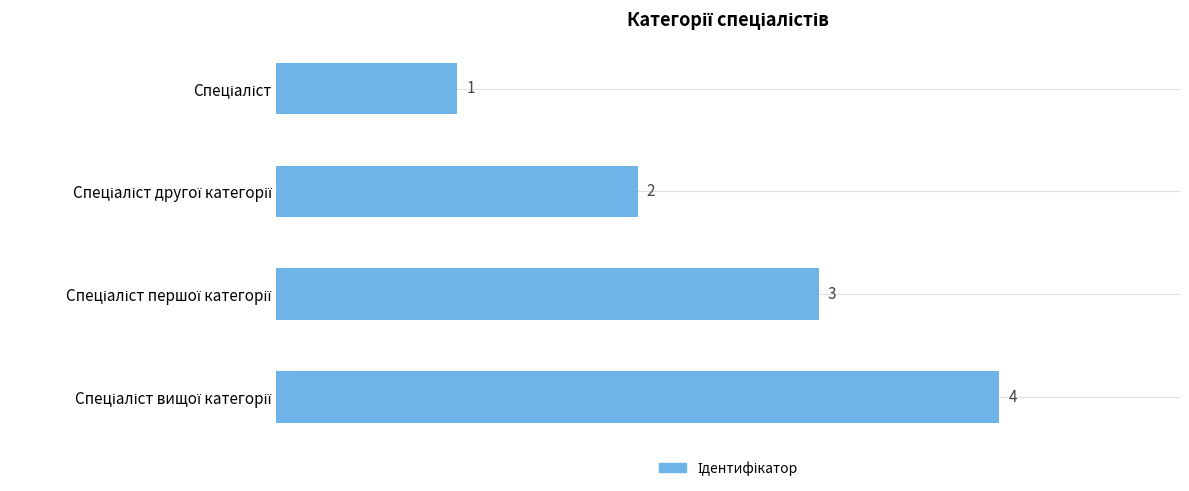

How many values are below 3?

2